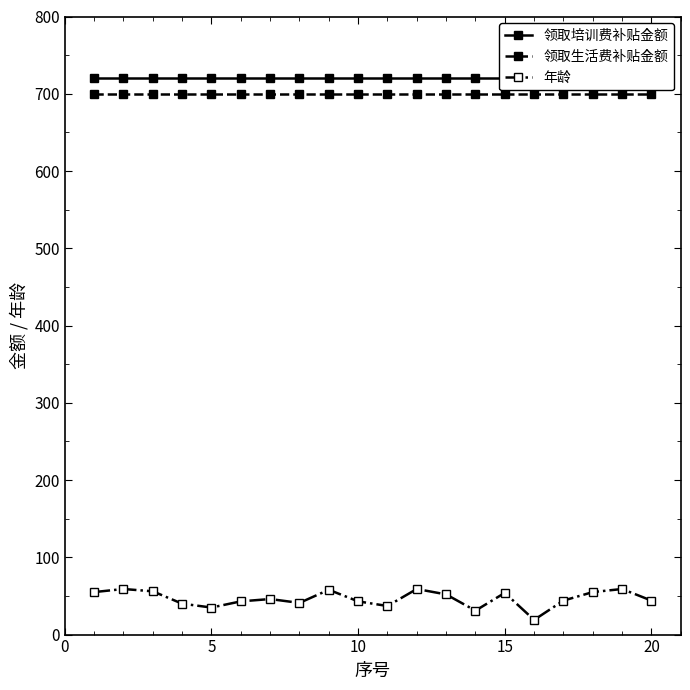

True or false: 年龄 and 领取生活费补贴金额 cross at least once.

False